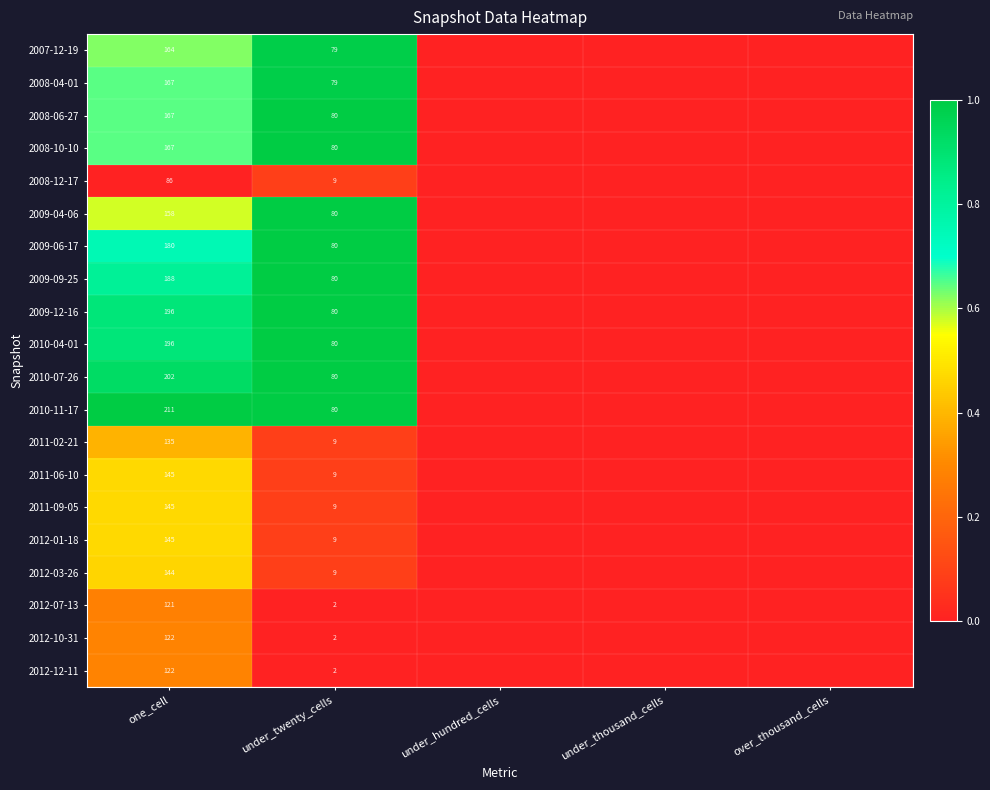

The value of 2008-10-10 at under_twenty_cells is 80. True or false?

True